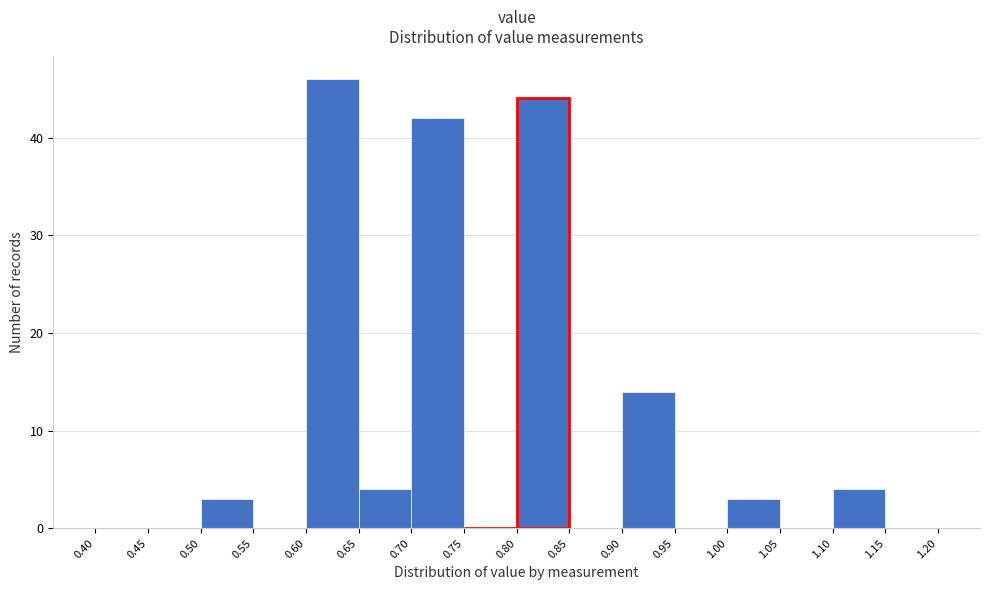

Reading left to right, transcribe this chart: for each bar, give the range it covers on the x-axis and its height. The values are not printed on the chart, so give them approximately, as read against the axis.

0.40 to 0.45: 0
0.45 to 0.50: 0
0.50 to 0.55: 3
0.55 to 0.60: 0
0.60 to 0.65: 46
0.65 to 0.70: 4
0.70 to 0.75: 42
0.75 to 0.80: 0
0.80 to 0.85: 44
0.85 to 0.90: 0
0.90 to 0.95: 14
0.95 to 1.00: 0
1.00 to 1.05: 3
1.05 to 1.10: 0
1.10 to 1.15: 4
1.15 to 1.20: 0